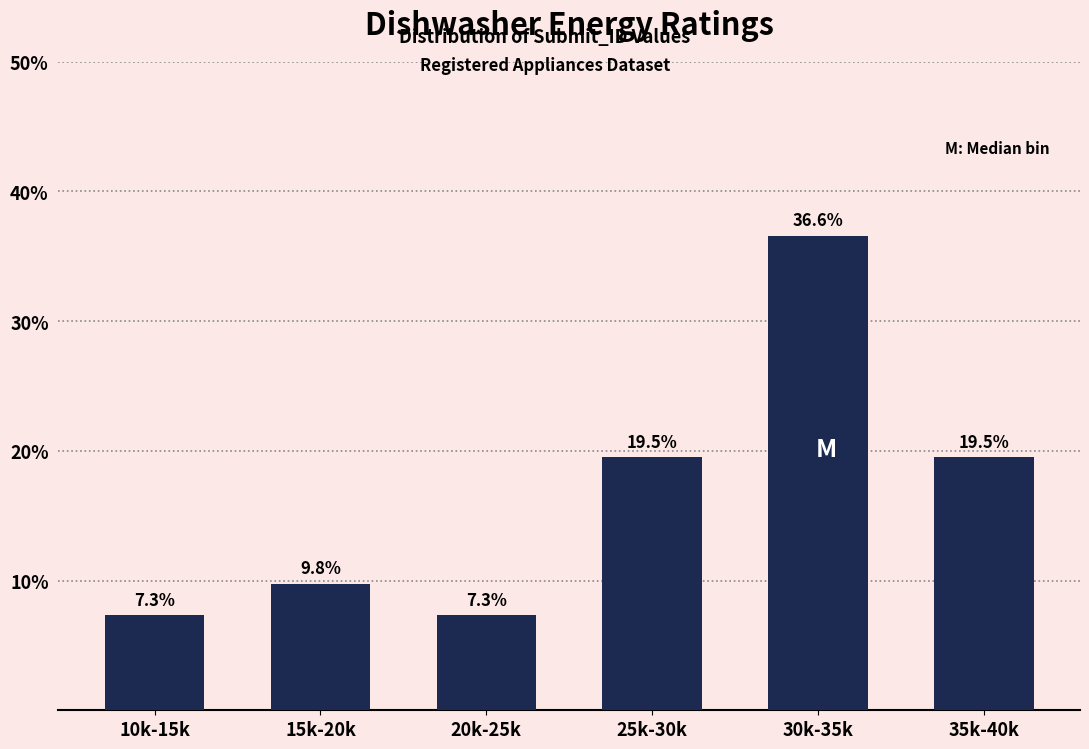

Reading left to right, list all the values displayed in this chart.

10k-15k=7.3	15k-20k=9.8	20k-25k=7.3	25k-30k=19.5	30k-35k=36.6	35k-40k=19.5